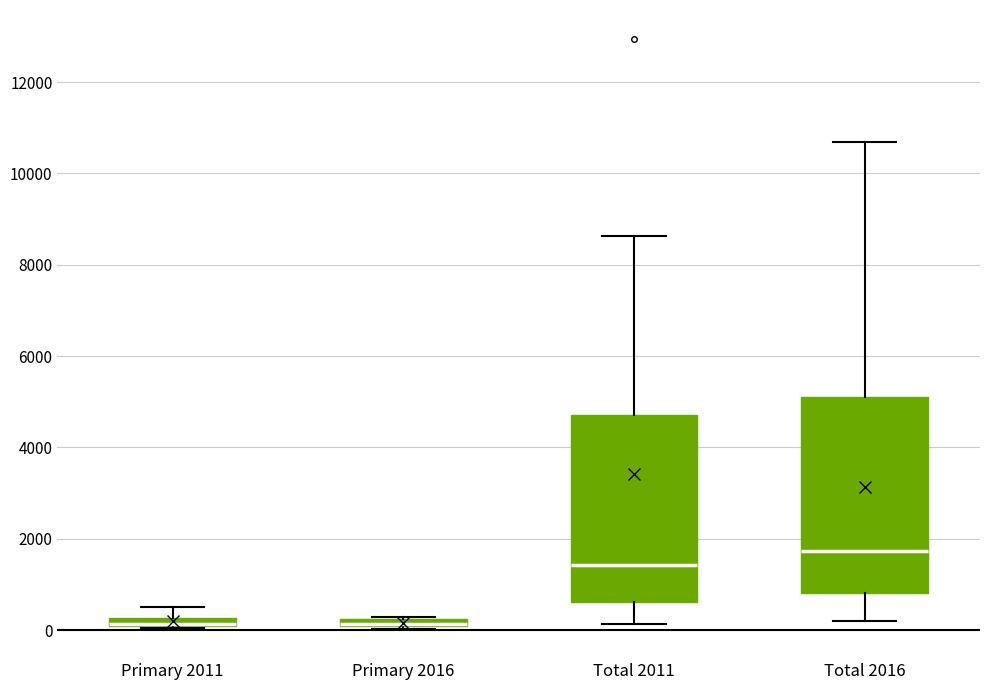

Where is the upper edge of the box for Primary 2016 on the y-axis? The values are not printed on the chart, so give them approximately, as read against the axis.

200